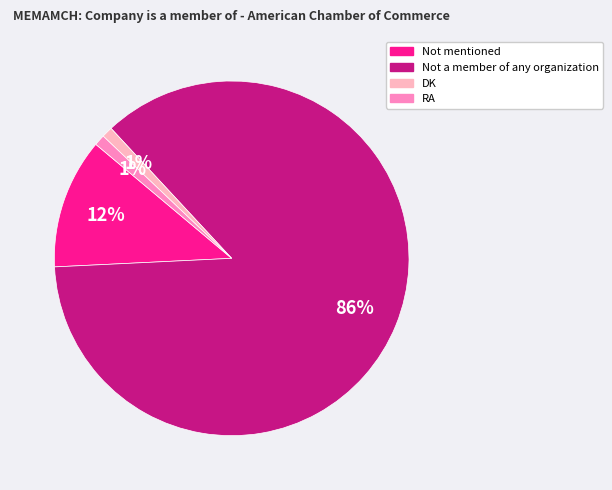

To the nearest percent, what is the average slice percentage?

25%